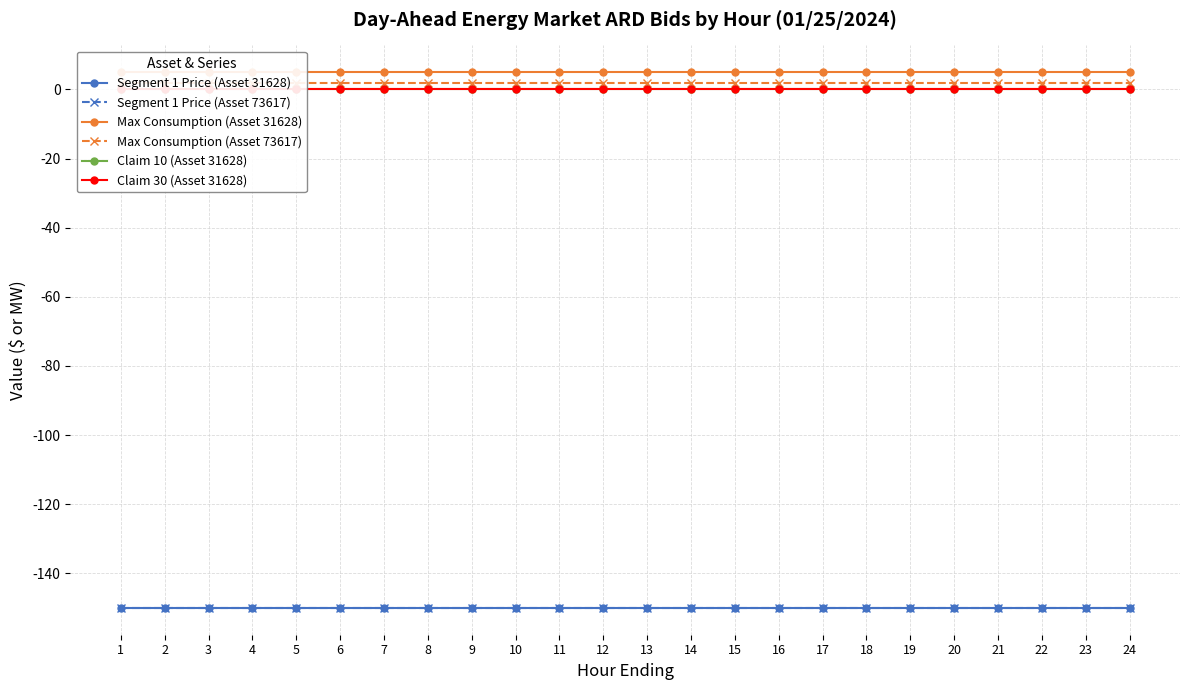

At how many categories does at least one series exceed -142?

24